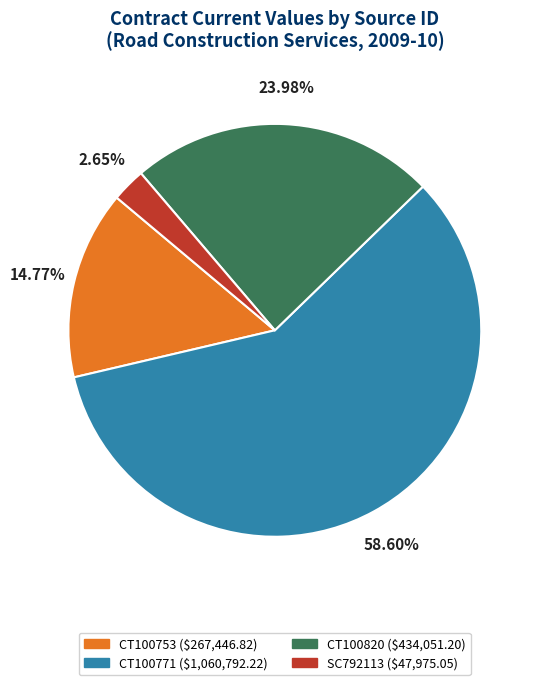

What is the total percentage of CT100753 and CT100771?

73.4%